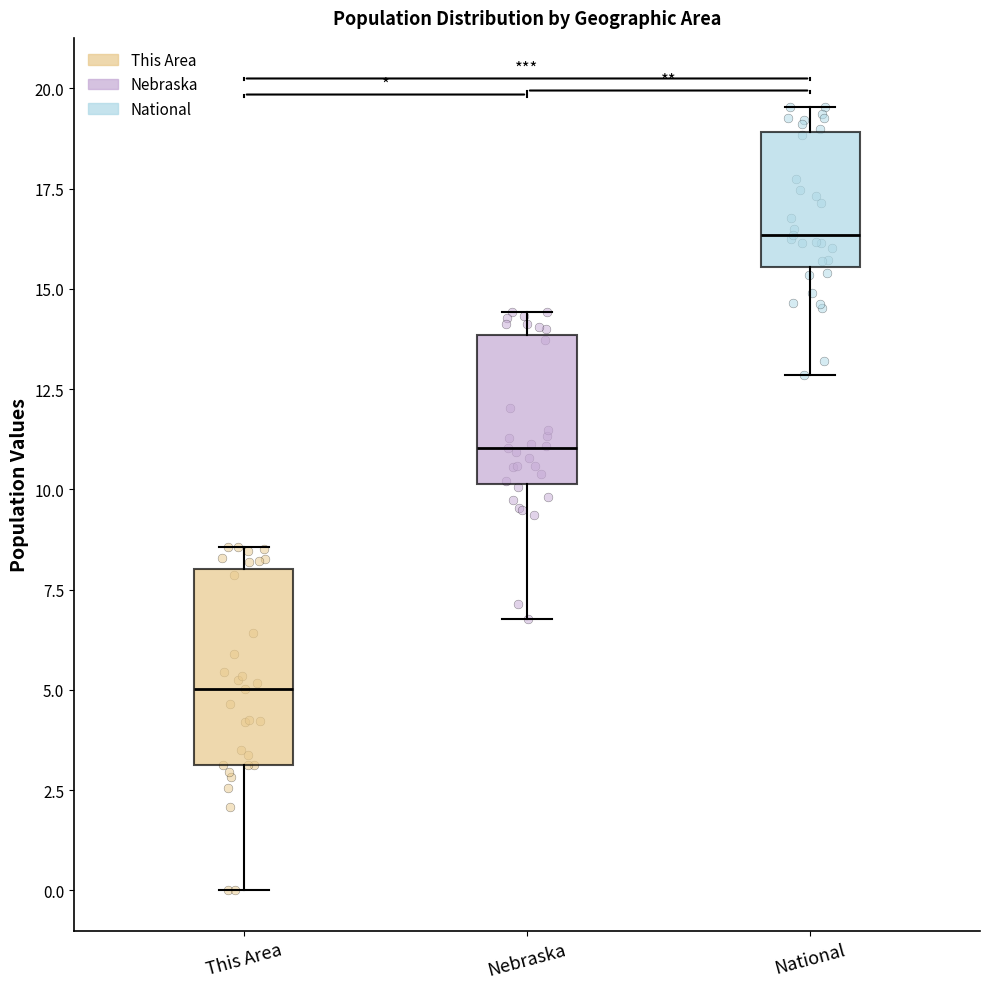

Where is the upper edge of the box for Nebraska on the y-axis? The values are not printed on the chart, so give them approximately, as read against the axis.

14.0